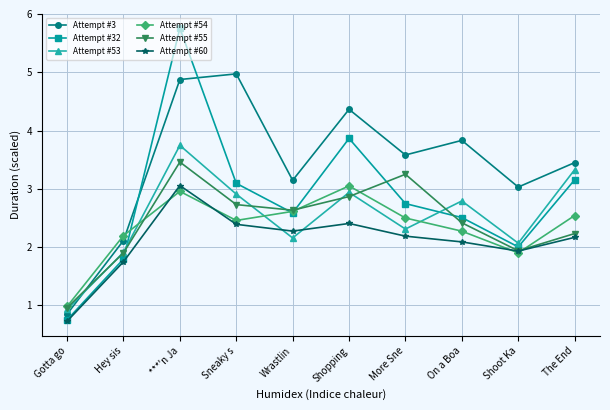

What position from the right is Sneaky s?

7